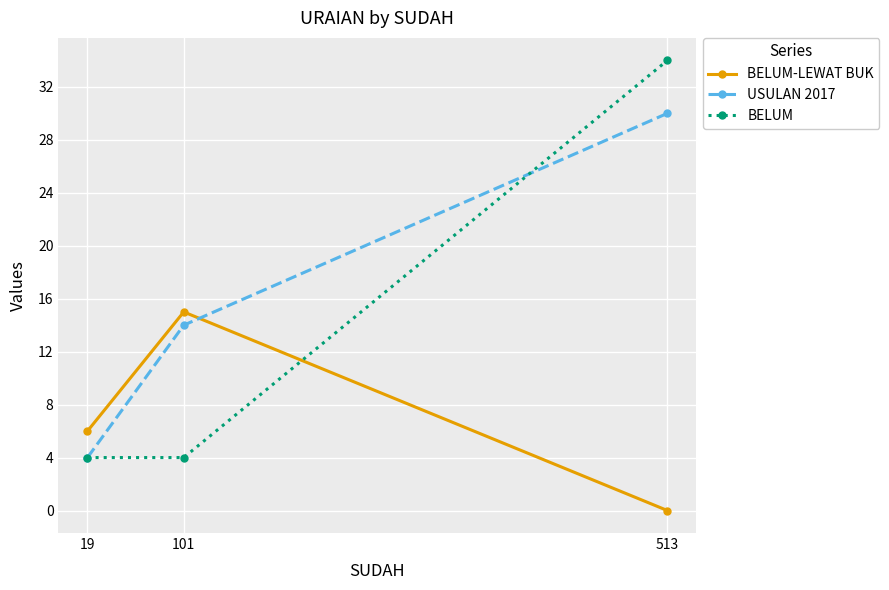

What is the difference between the maximum and minimum values in the BELUM-LEWAT BUK series?

15